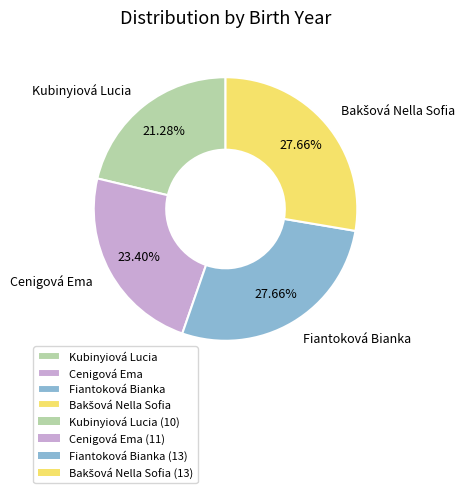

What is the smallest slice in the pie chart?

Kubinyiová Lucia